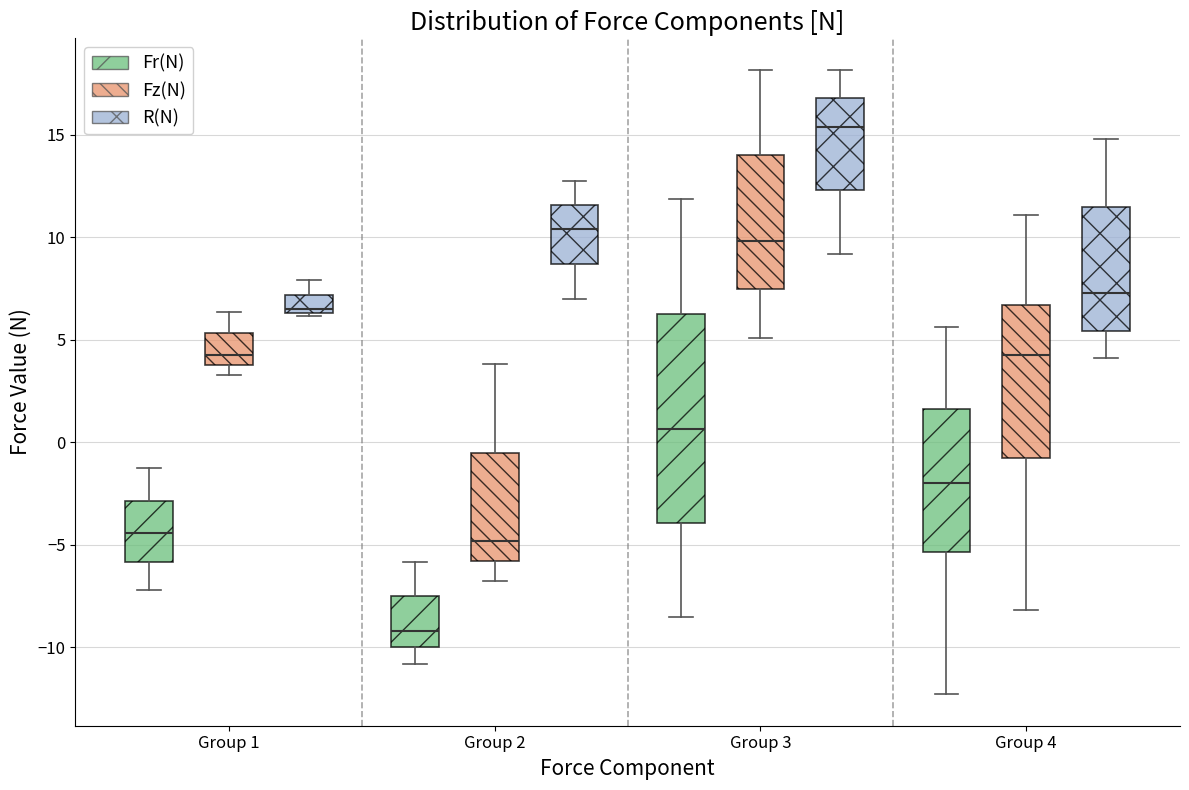

Reading left to right, transcribe this box plot: for each box, give where its median line is, the range the box spans, and where its two whiskers end, as read against the y-axis. The values are not printed on the chart, so give them approximately, as read against the axis.

Group 1 (Fr(N)): median -4.5, box -6.0 to -3.0, whiskers -7.0 to -1.5
Group 1 (Fz(N)): median 4.5, box 4.0 to 5.5, whiskers 3.5 to 6.5
Group 1 (R(N)): median 6.5 (just above the box's lower edge), box 6.5 to 7.0, whiskers 6.0 to 8.0
Group 2 (Fr(N)): median -9.0, box -10.0 to -7.5, whiskers -11.0 to -6.0
Group 2 (Fz(N)): median -5.0, box -6.0 to -0.5, whiskers -7.0 to 4.0
Group 2 (R(N)): median 10.5, box 8.5 to 11.5, whiskers 7.0 to 13.0
Group 3 (Fr(N)): median 0.5, box -4.0 to 6.0, whiskers -8.5 to 12.0
Group 3 (Fz(N)): median 10.0, box 7.5 to 14.0, whiskers 5.0 to 18.0
Group 3 (R(N)): median 15.5, box 12.5 to 17.0, whiskers 9.0 to 18.0
Group 4 (Fr(N)): median -2.0, box -5.5 to 1.5, whiskers -12.5 to 5.5
Group 4 (Fz(N)): median 4.5, box -0.5 to 6.5, whiskers -8.0 to 11.0
Group 4 (R(N)): median 7.5, box 5.5 to 11.5, whiskers 4.0 to 15.0